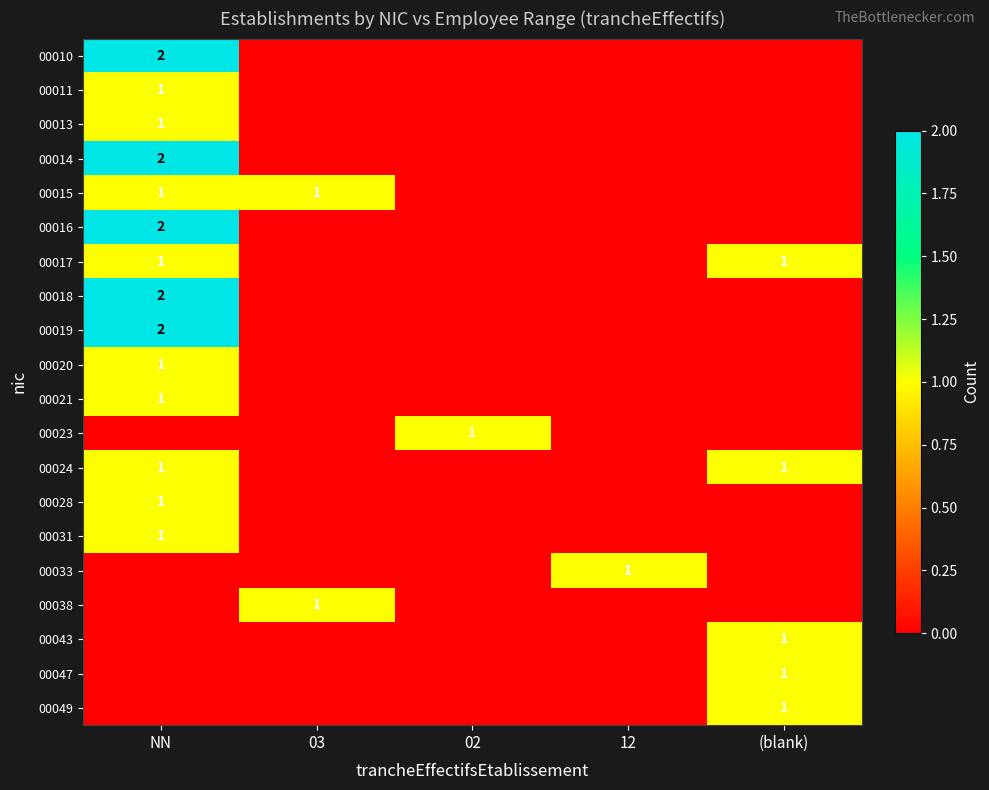

The value of 00049 at (blank) is 0. True or false?

False